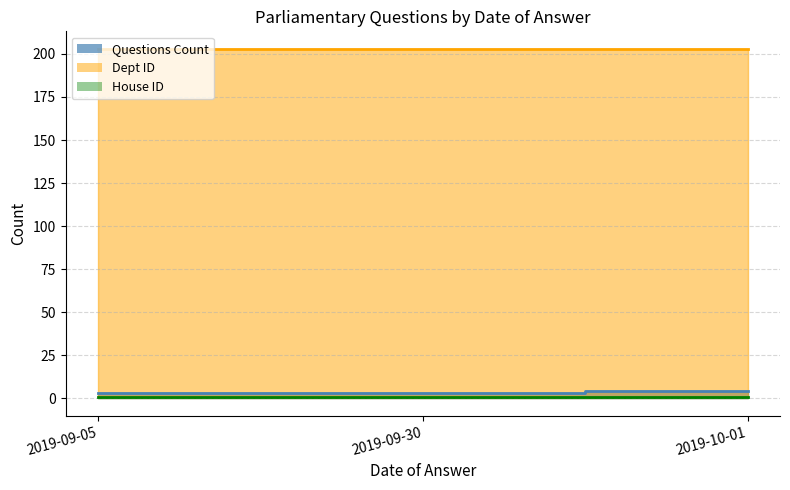

Is it true that Dept ID equals 270 at 2019-10-01?

False